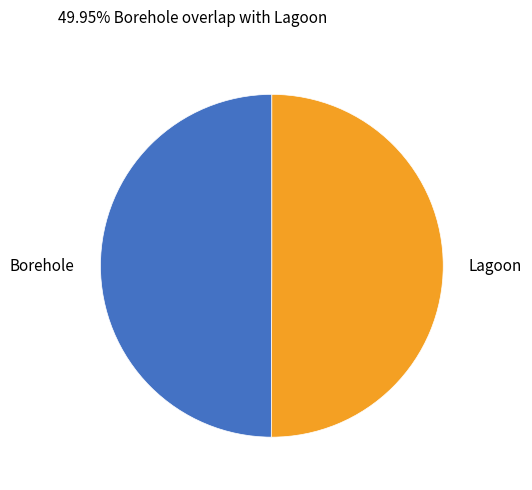

What is the ratio of the value at Lagoon to the value at Borehole?

1.0